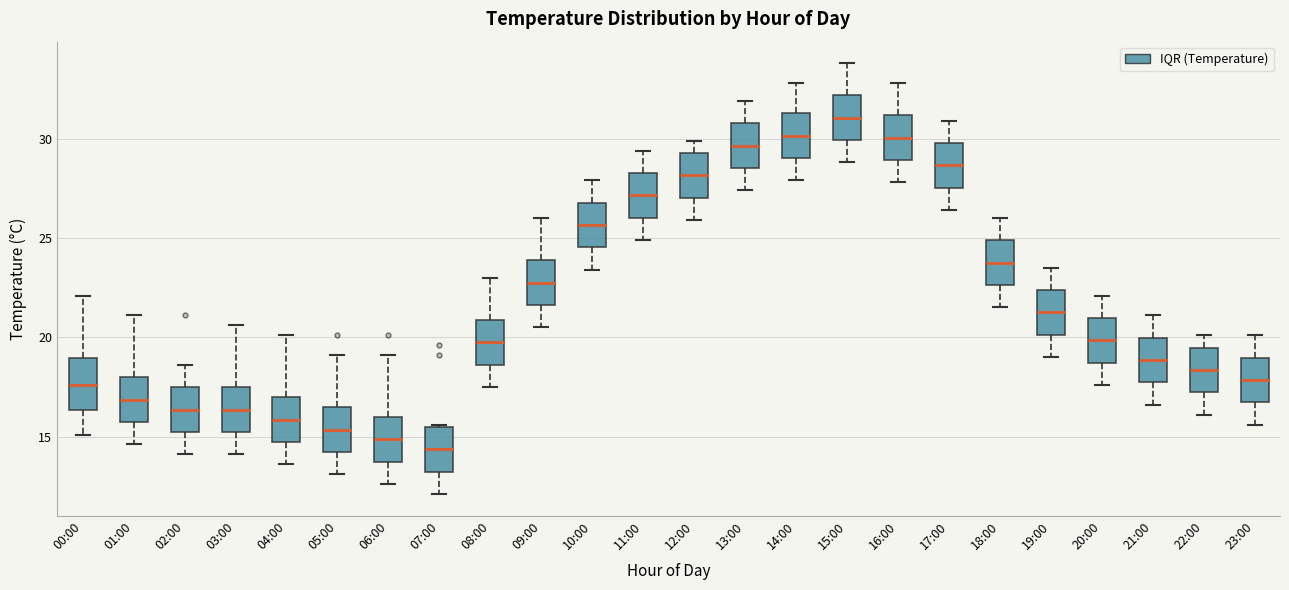

Reading left to right, transcribe this box plot: for each box, give where its median line is, the range the box spans, and where its two whiskers end, as read against the y-axis. The values are not printed on the chart, so give them approximately, as read against the axis.

00:00: median 17.5, box 16.5 to 19.0, whiskers 15.0 to 22.0
01:00: median 17.0, box 15.5 to 18.0, whiskers 14.5 to 21.0
02:00: median 16.5, box 15.0 to 17.5, whiskers 14.0 to 18.5
03:00: median 16.5, box 15.0 to 17.5, whiskers 14.0 to 20.5
04:00: median 16.0, box 14.5 to 17.0, whiskers 13.5 to 20.0
05:00: median 15.5, box 14.0 to 16.5, whiskers 13.0 to 19.0
06:00: median 15.0, box 13.5 to 16.0, whiskers 12.5 to 19.0
07:00: median 14.5, box 13.0 to 15.5, whiskers 12.0 to 15.5
08:00: median 20.0, box 18.5 to 21.0, whiskers 17.5 to 23.0
09:00: median 23.0, box 21.5 to 24.0, whiskers 20.5 to 26.0
10:00: median 25.5, box 24.5 to 27.0, whiskers 23.5 to 28.0
11:00: median 27.0, box 26.0 to 28.5, whiskers 25.0 to 29.5
12:00: median 28.0, box 27.0 to 29.5, whiskers 26.0 to 30.0
13:00: median 29.5, box 28.5 to 31.0, whiskers 27.5 to 32.0
14:00: median 30.0, box 29.0 to 31.5, whiskers 28.0 to 33.0
15:00: median 31.0, box 30.0 to 32.0, whiskers 29.0 to 34.0
16:00: median 30.0, box 29.0 to 31.0, whiskers 28.0 to 33.0
17:00: median 28.5, box 27.5 to 30.0, whiskers 26.5 to 31.0
18:00: median 24.0, box 22.5 to 25.0, whiskers 21.5 to 26.0
19:00: median 21.5, box 20.0 to 22.5, whiskers 19.0 to 23.5
20:00: median 20.0, box 18.5 to 21.0, whiskers 17.5 to 22.0
21:00: median 19.0, box 17.5 to 20.0, whiskers 16.5 to 21.0
22:00: median 18.5, box 17.0 to 19.5, whiskers 16.0 to 20.0
23:00: median 18.0, box 16.5 to 19.0, whiskers 15.5 to 20.0